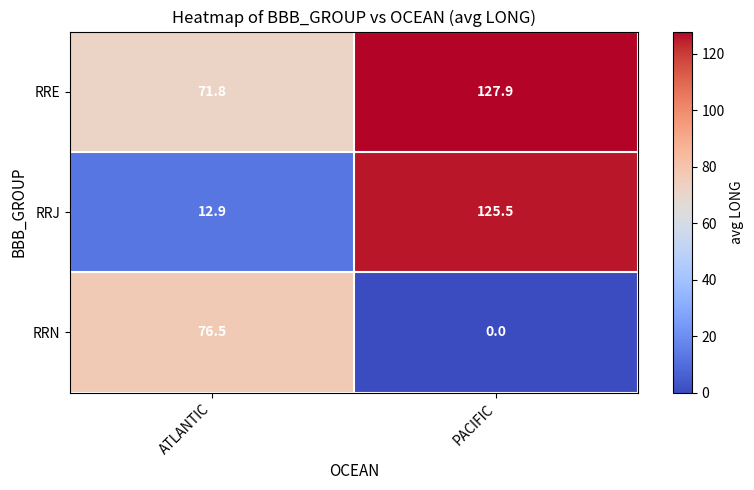

Where does the RRJ series first go above 125?

PACIFIC